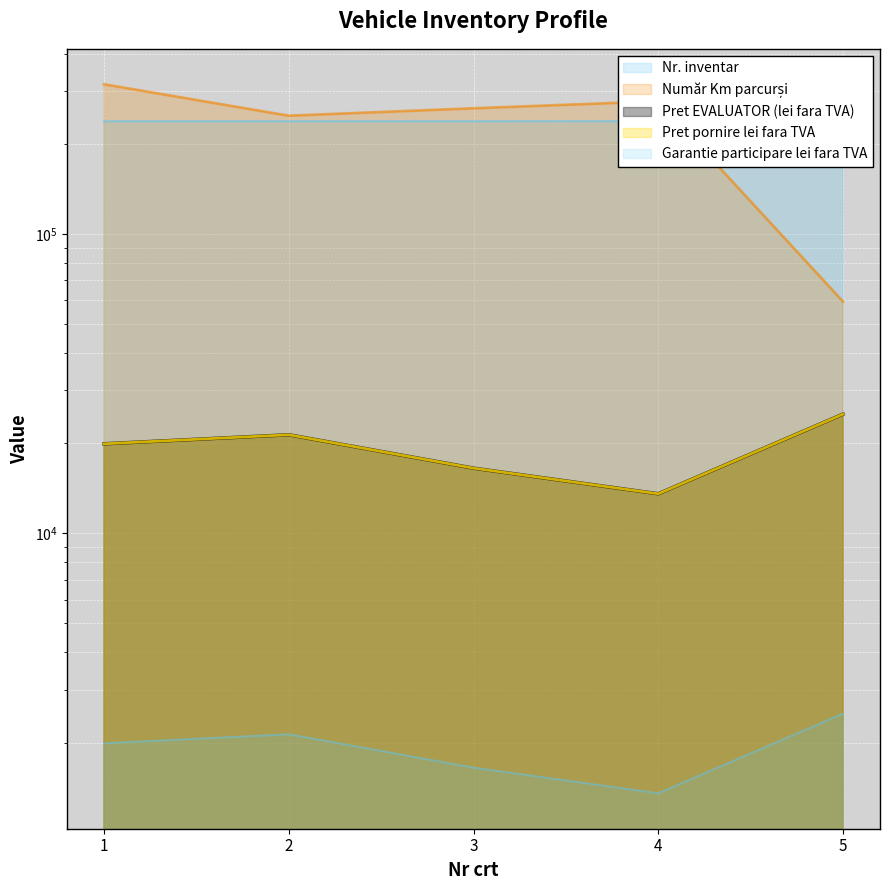

How many lines are shown in the chart?

5